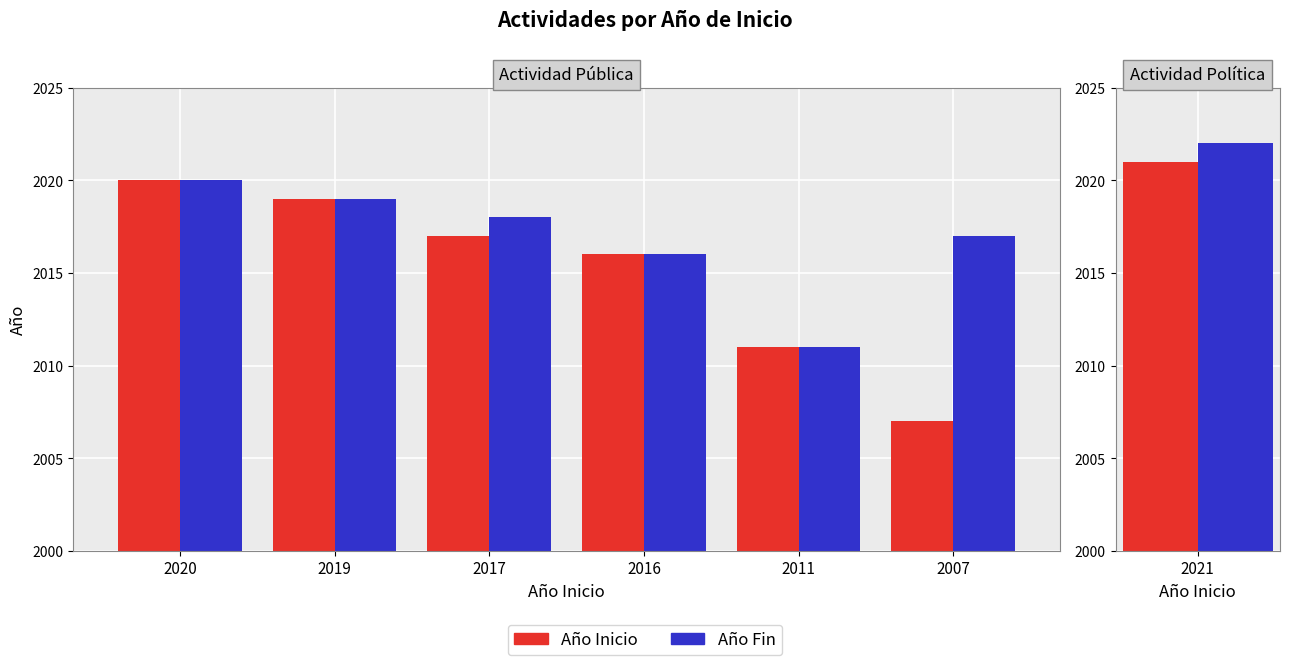

Is the value of Año Inicio at 2007 greater than the value of Año Fin at 2011?

No